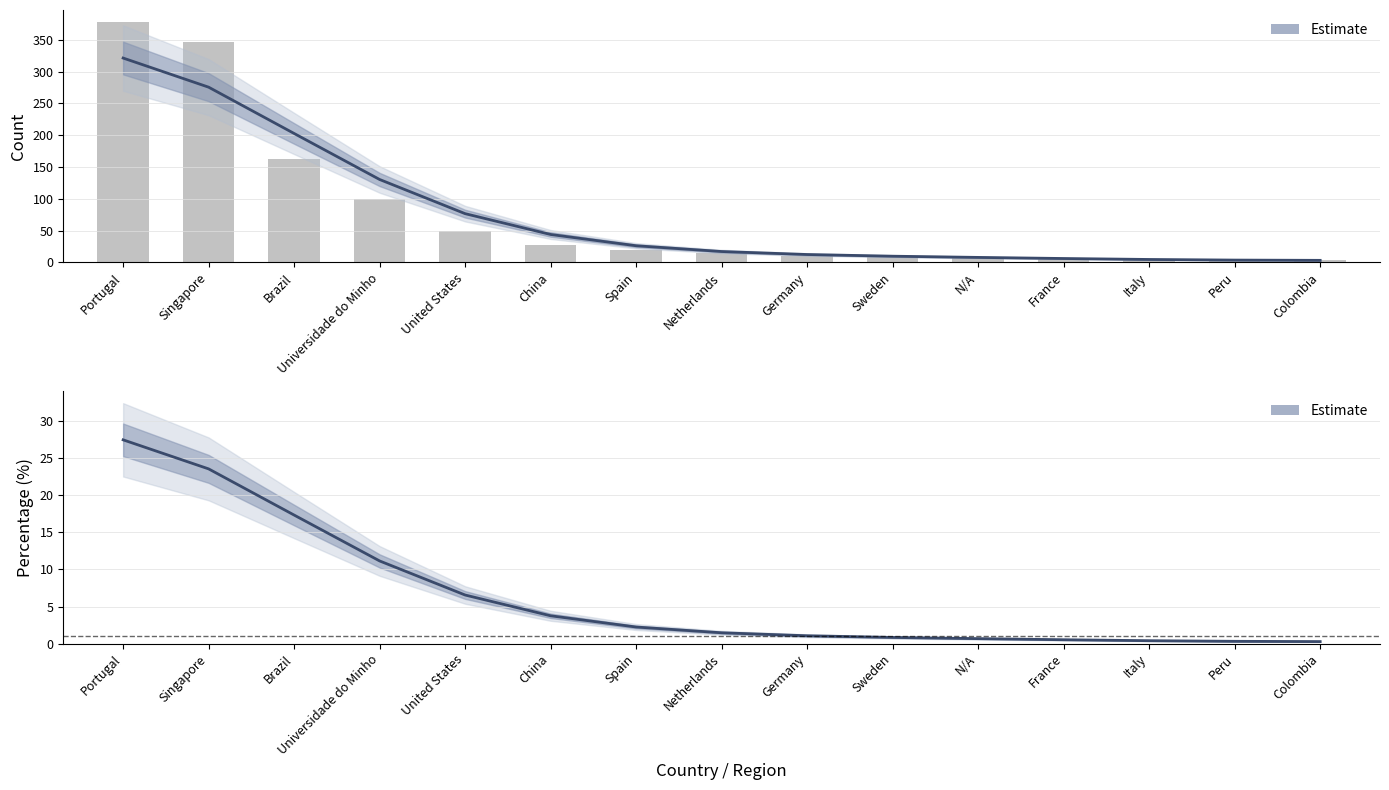

What is the difference between the maximum and minimum values in the Estimate series?

318.2